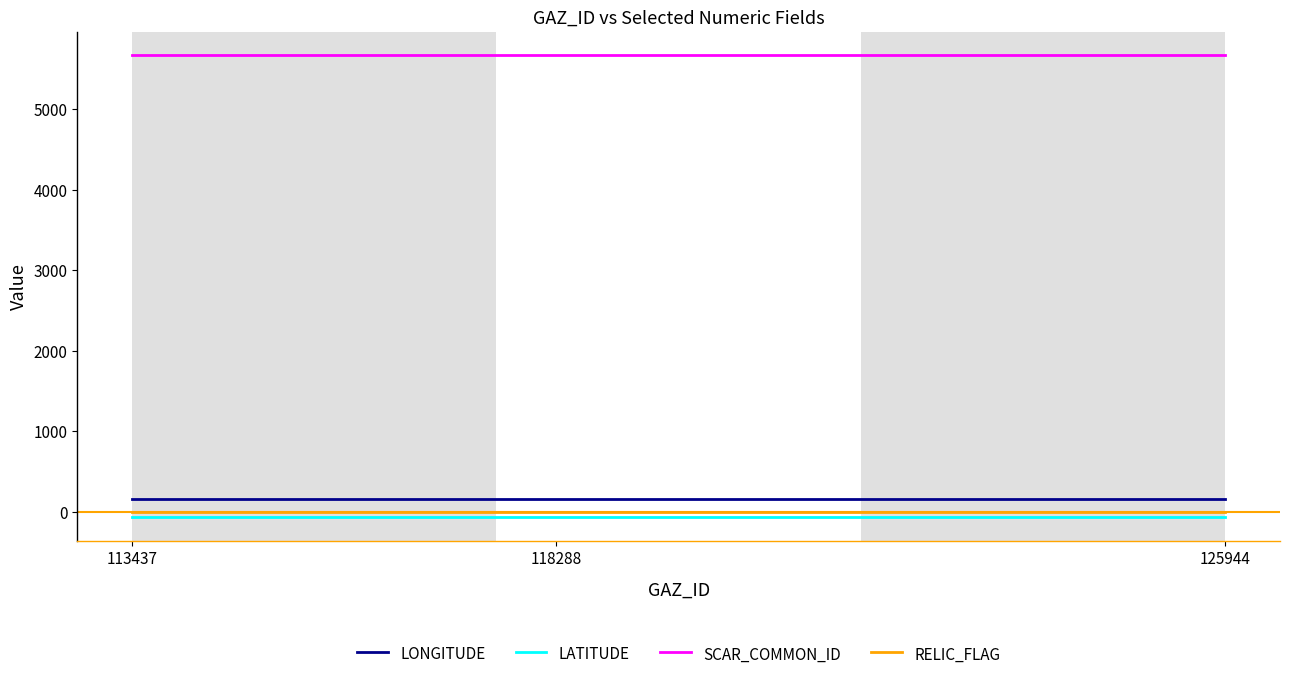

Which series has the largest total across all categories?

SCAR_COMMON_ID